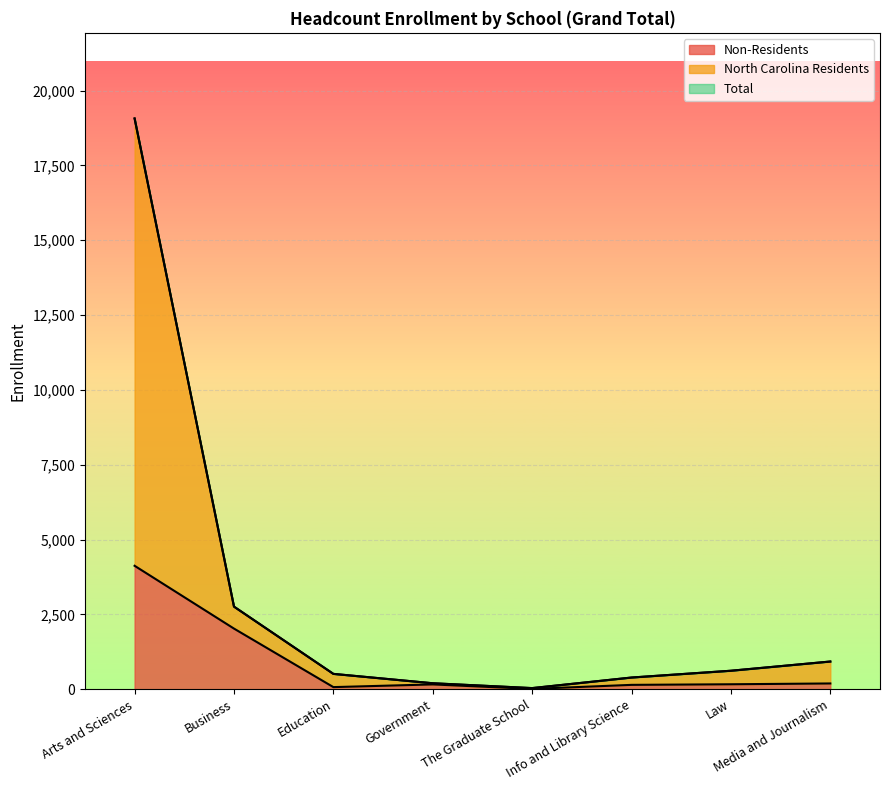

Rank the series by their maximum value, from lowest to highest.

Non-Residents, North Carolina Residents, Total